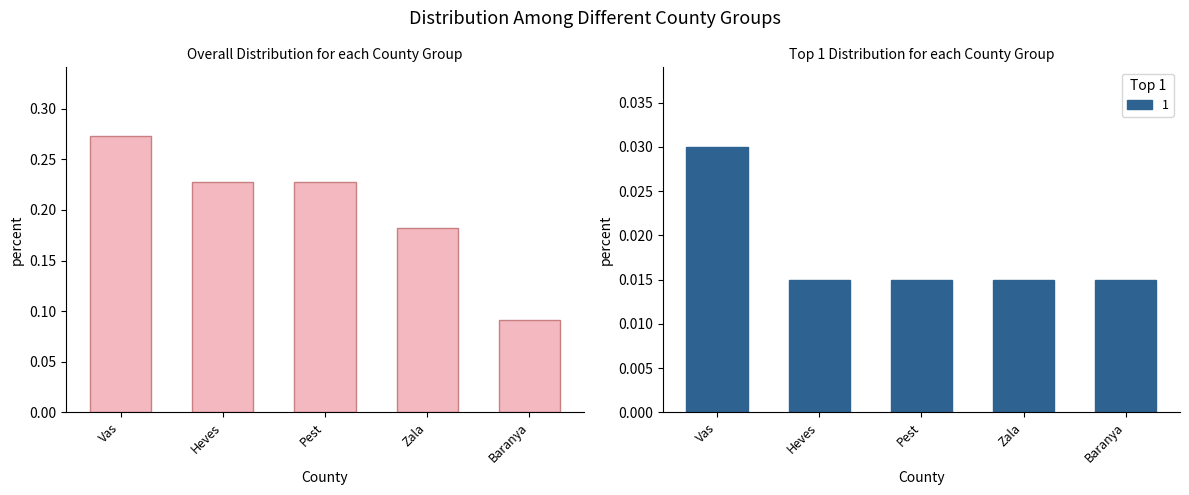

What position from the right is Baranya?

1